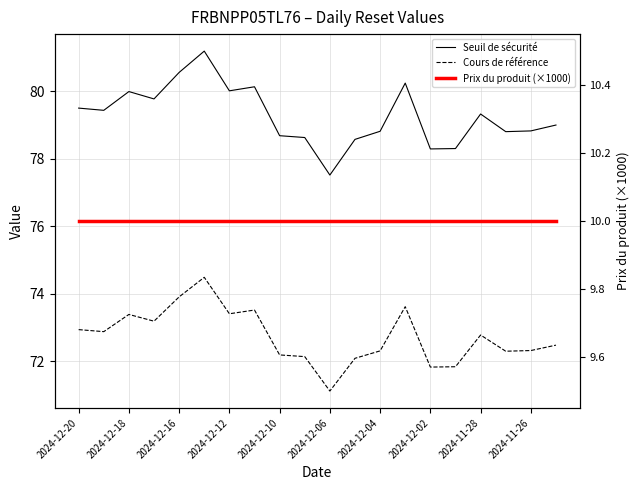

Is it true that Prix du produit (×1000) equals 2.5 at 2024-12-20?

False